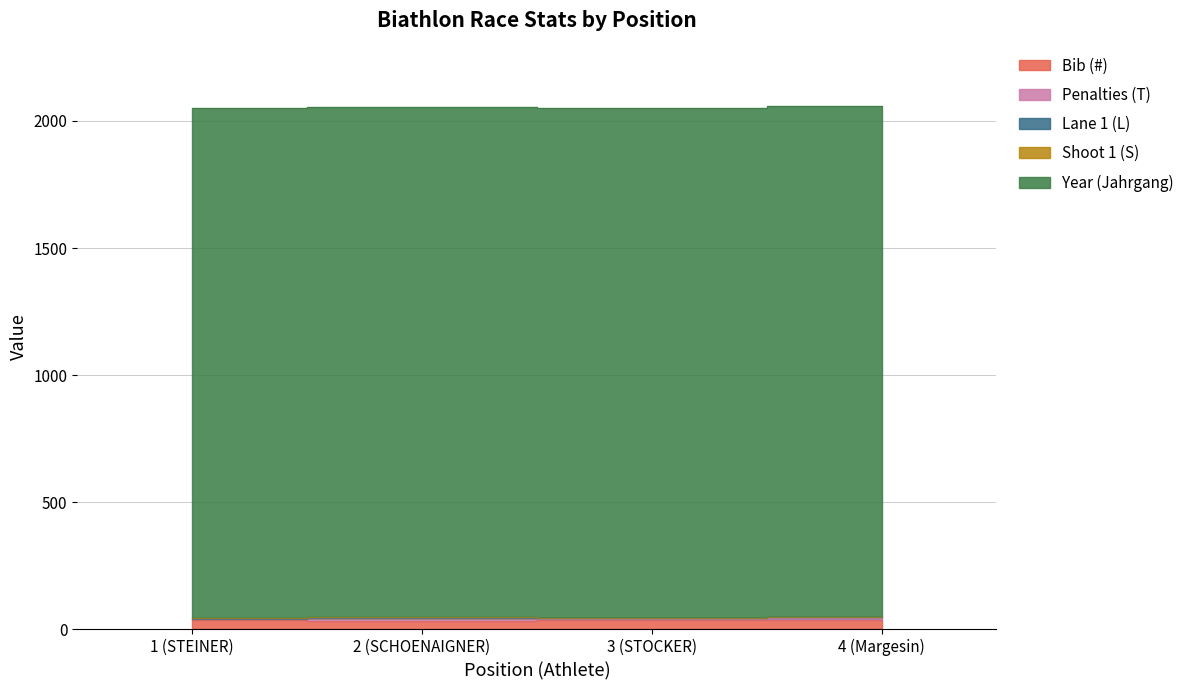

Count the Penalties (T) values in the range 7 to 10.

3